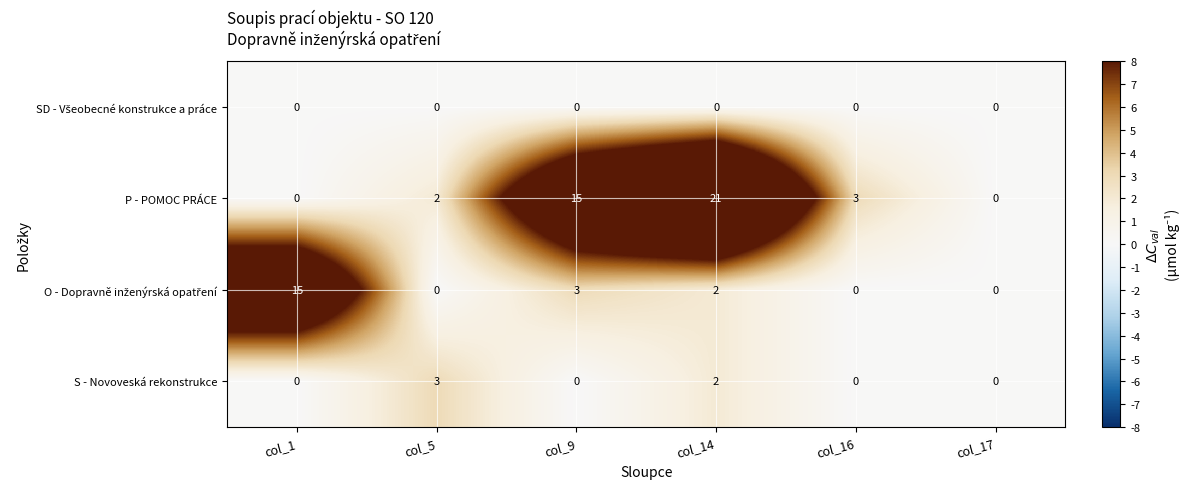

True or false: P - POMOC PRÁCE has a value of 3 at col_16.

True